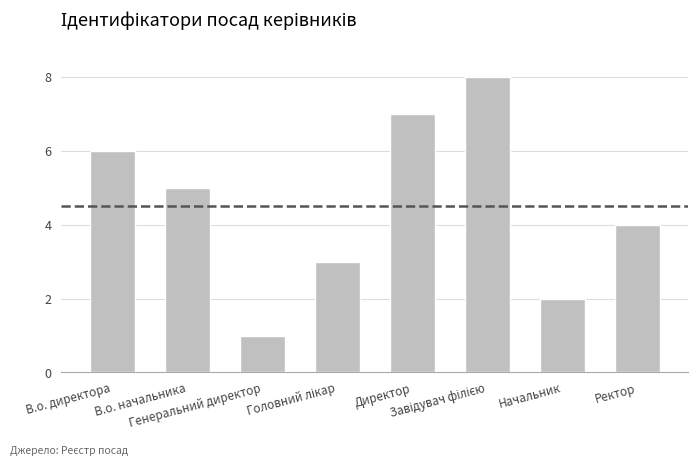

How many data points does each series have?

8